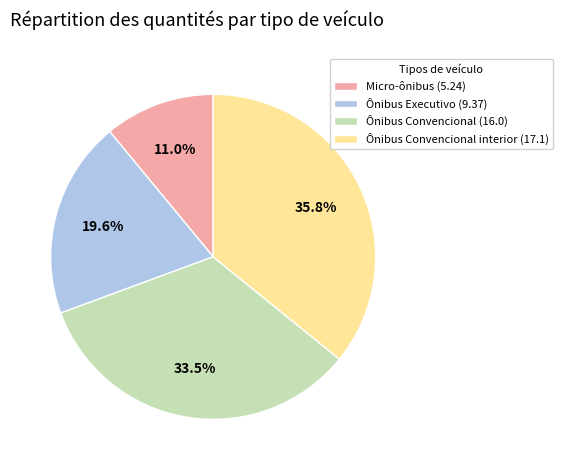

How many slices are in this pie chart?

4